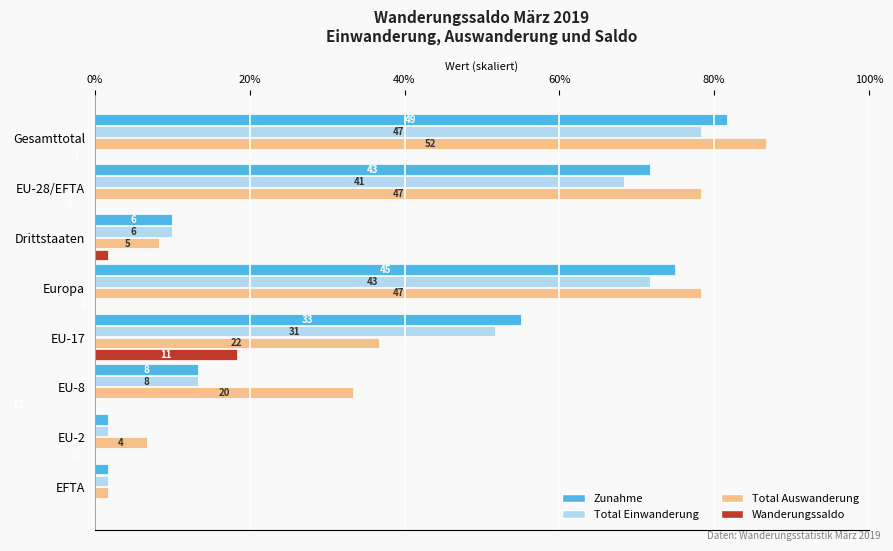

Which series has the largest total across all categories?

Total Auswanderung